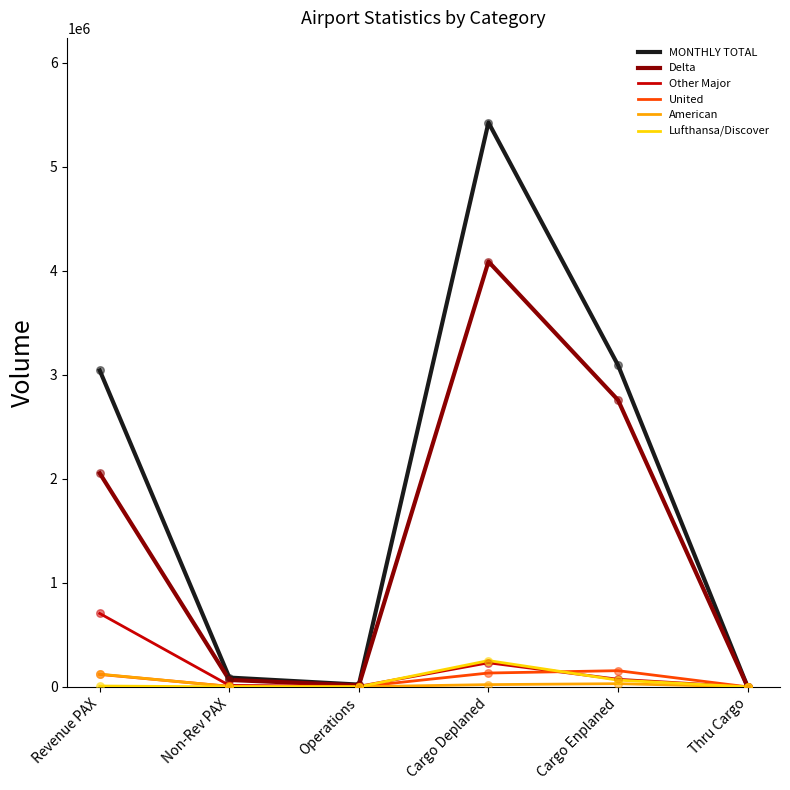

At which category is the sum across all series the highest?

Cargo Deplaned